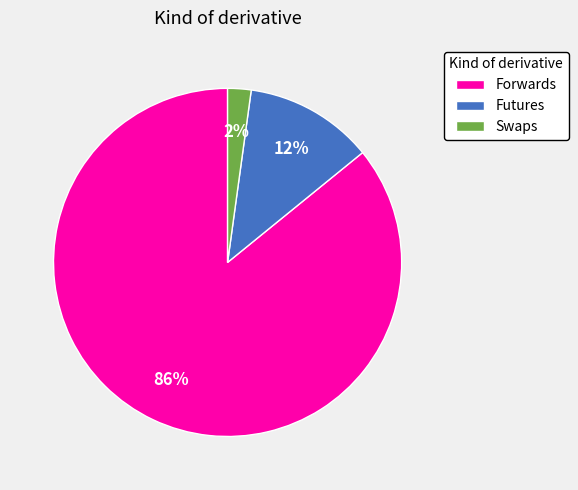

How many segments does this pie chart have?

3